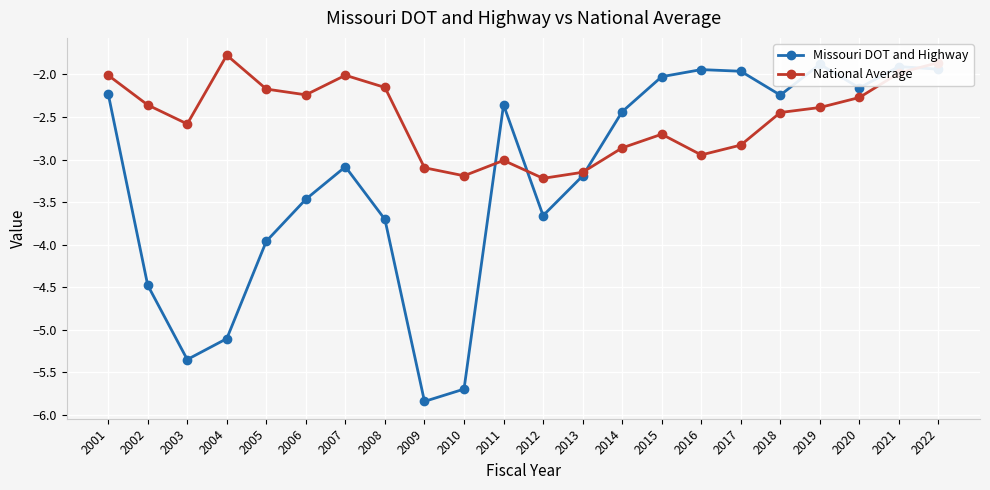

Where do Missouri DOT and Highway and National Average first cross each other?

2010 and 2011